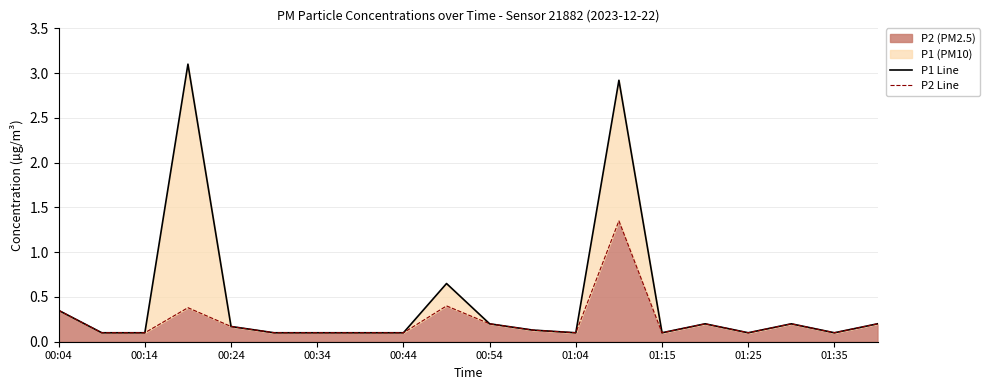

Does the chart have visible grid lines?

Yes